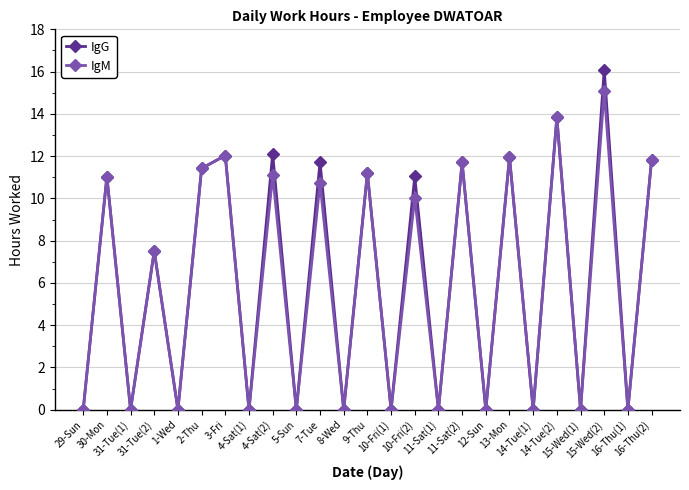

What is the average value of the IgG series?

6.1